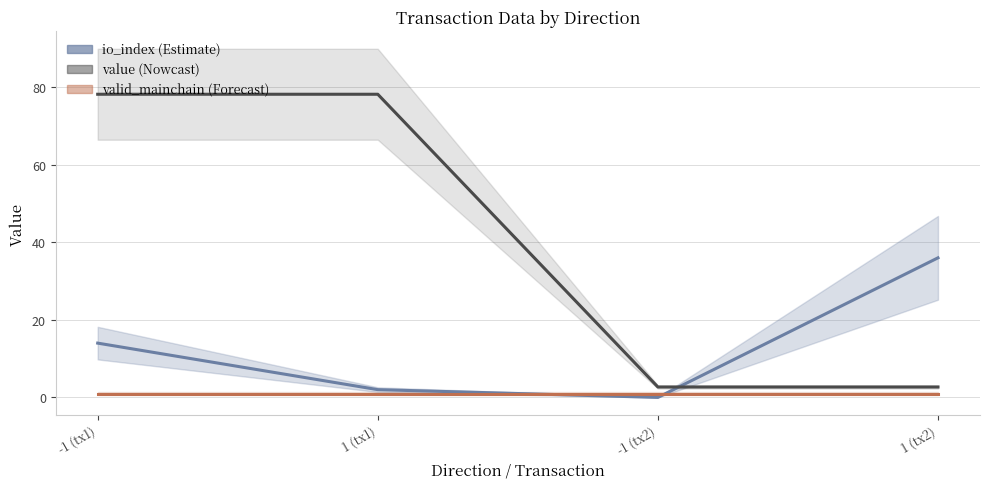

At which label does valid_mainchain reach its peak?

-1 (tx1)